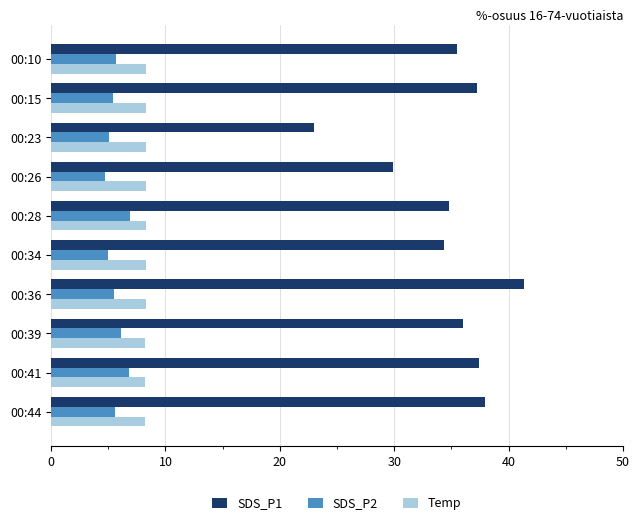

How many series are shown in this chart?

3